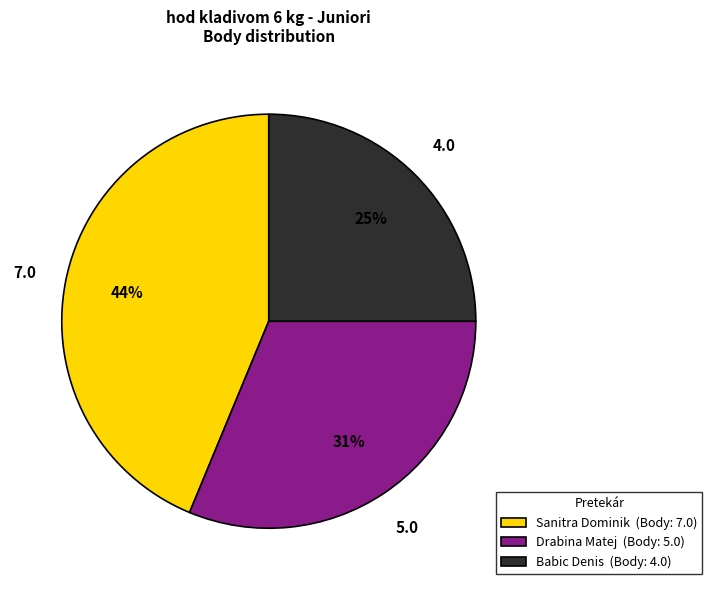

Does Babic Denis represent more than half of the total?

No